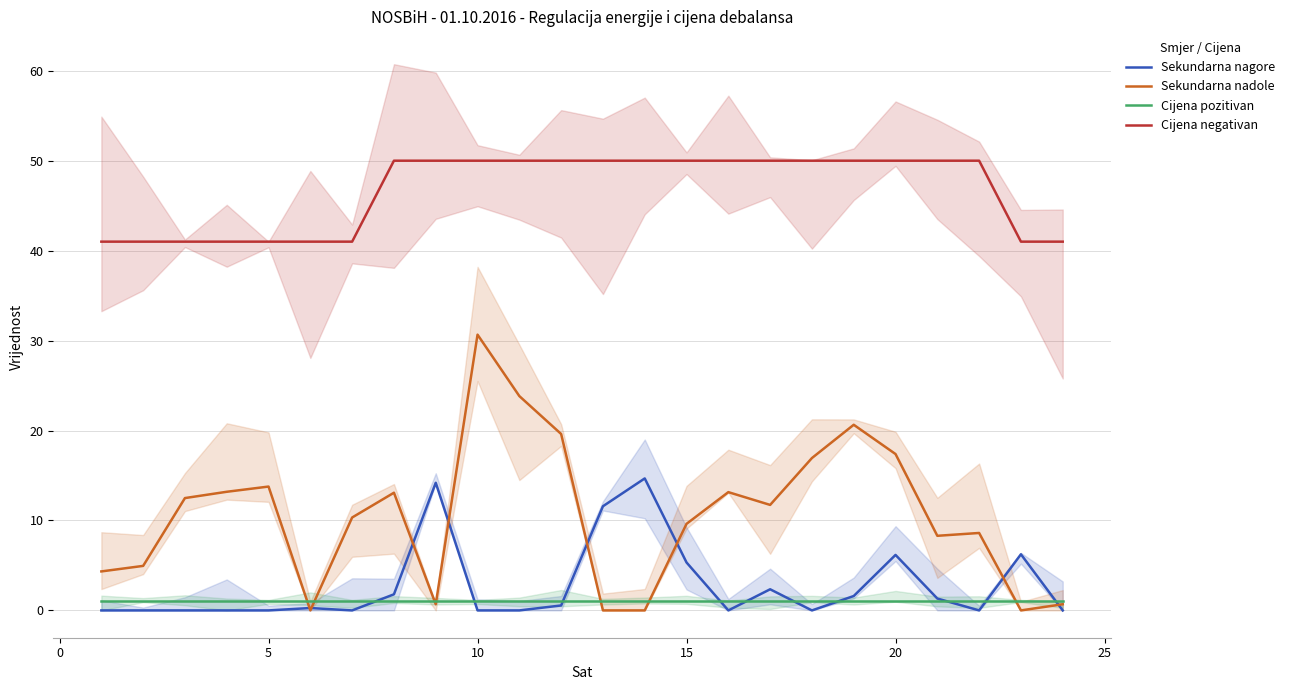

List the series in order of their peak value, lowest first.

Cijena pozitivan, Sekundarna nagore, Sekundarna nadole, Cijena negativan